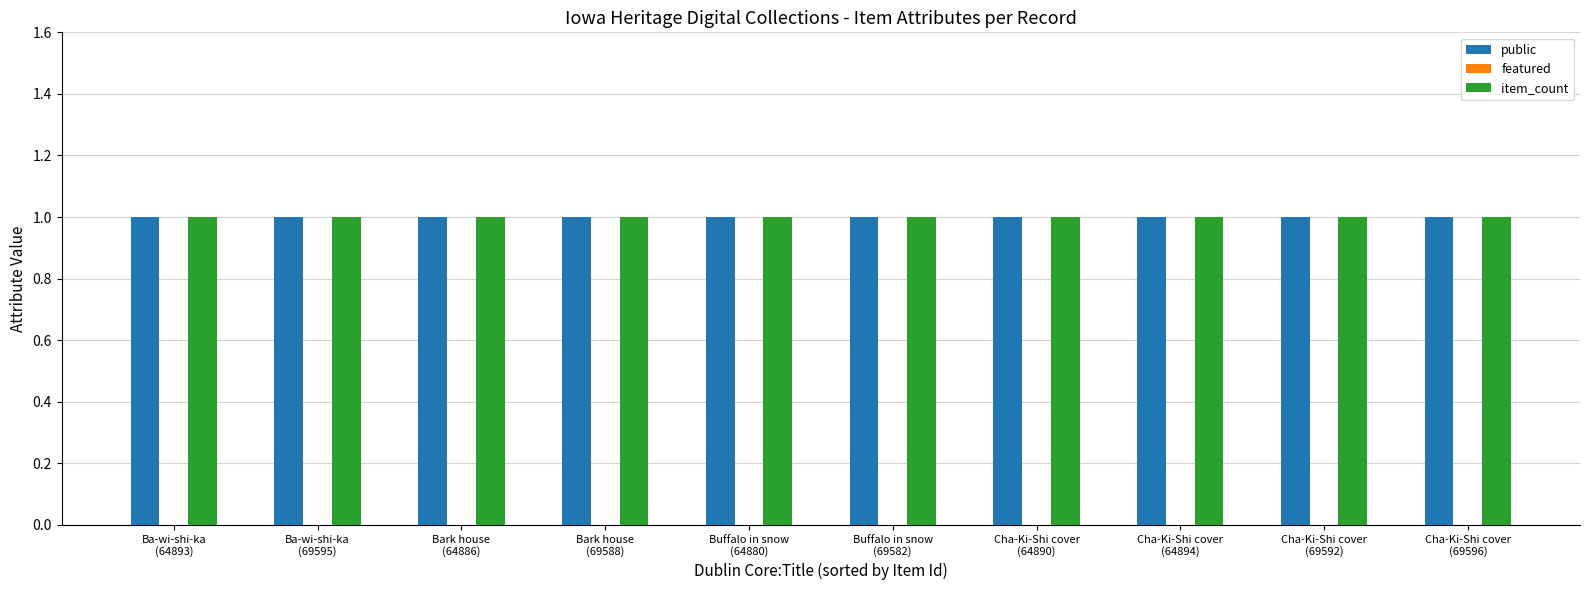

Is the value of item_count at Cha-Ki-Shi cover
(69596) greater than the value of public at Ba-wi-shi-ka
(69595)?

No